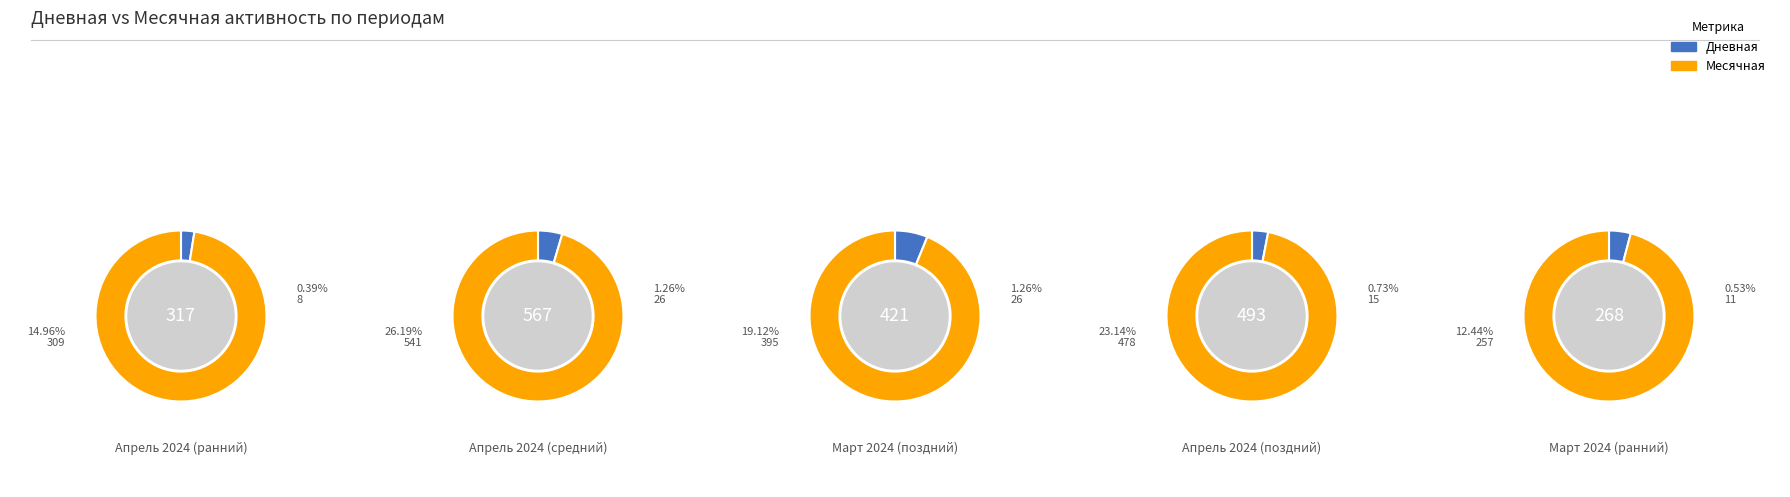

To the nearest percent, what is the difference between the 2024-04-22 and 2024-04-05 slice percentages?

1%